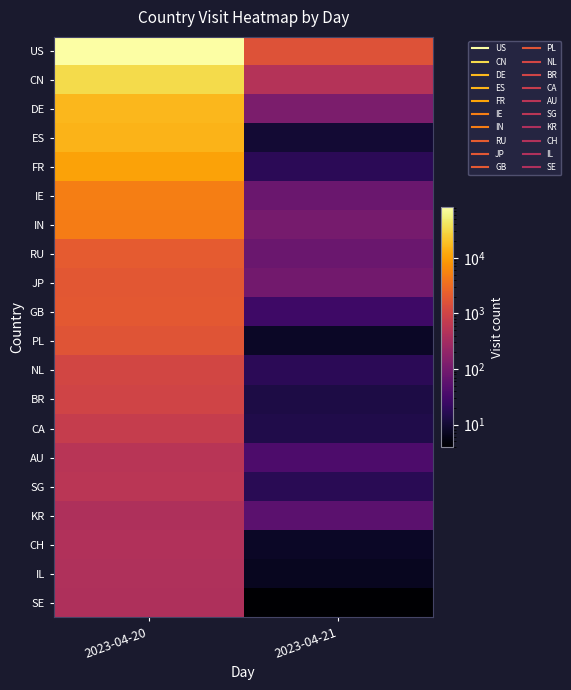

Which series has the largest range (max minus min)?

US